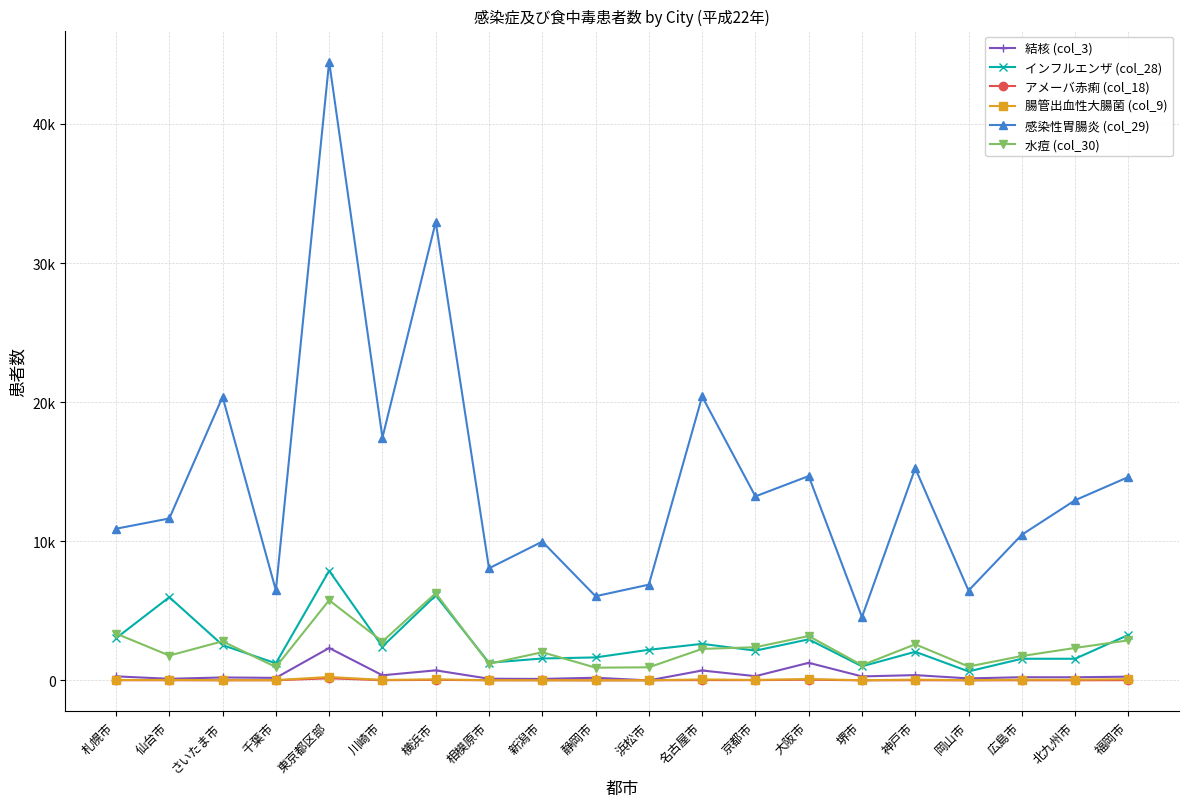

What is the label of the 20th point from the left?

福岡市